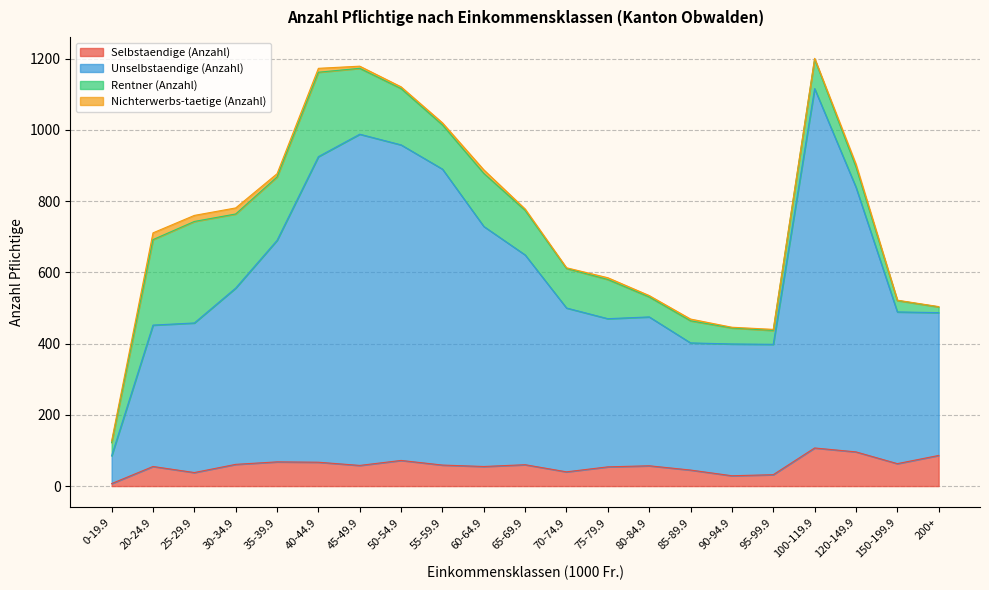

How many data points in Unselbstaendige (Anzahl) are above 500?

10